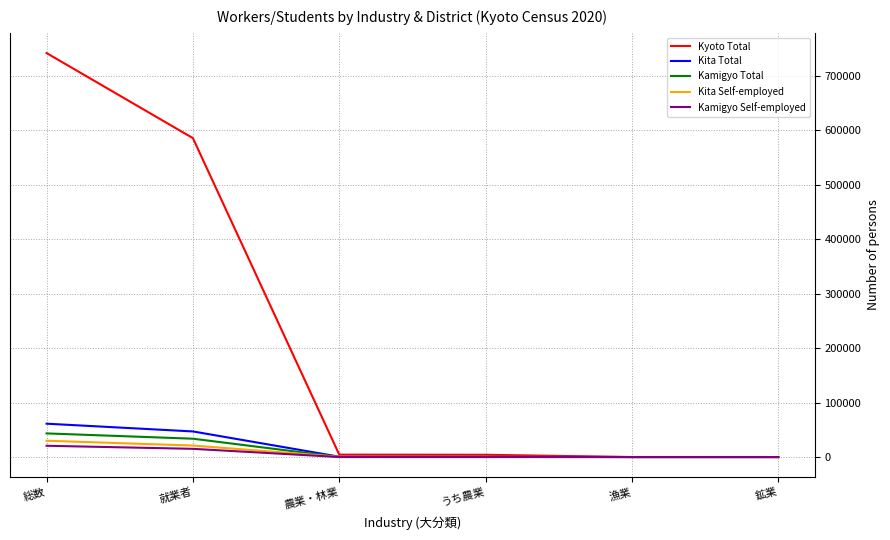

Which series changed the most between 総数 and 就業者?

Kyoto Total